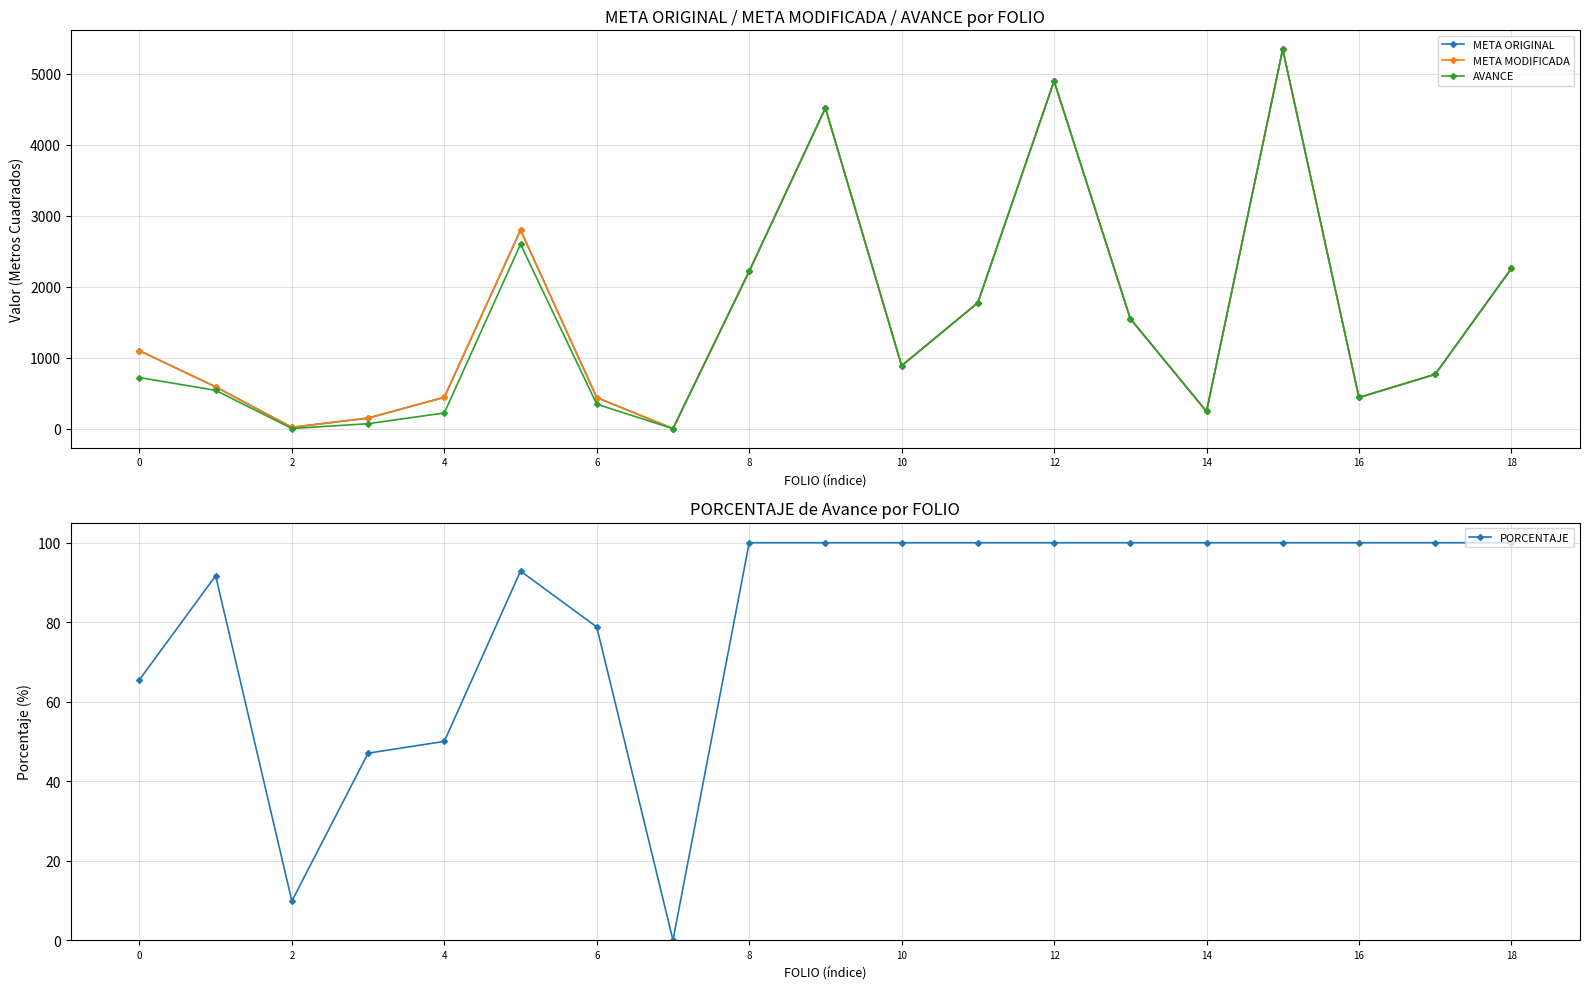

How many times do PORCENTAJE and AVANCE cross each other?

2